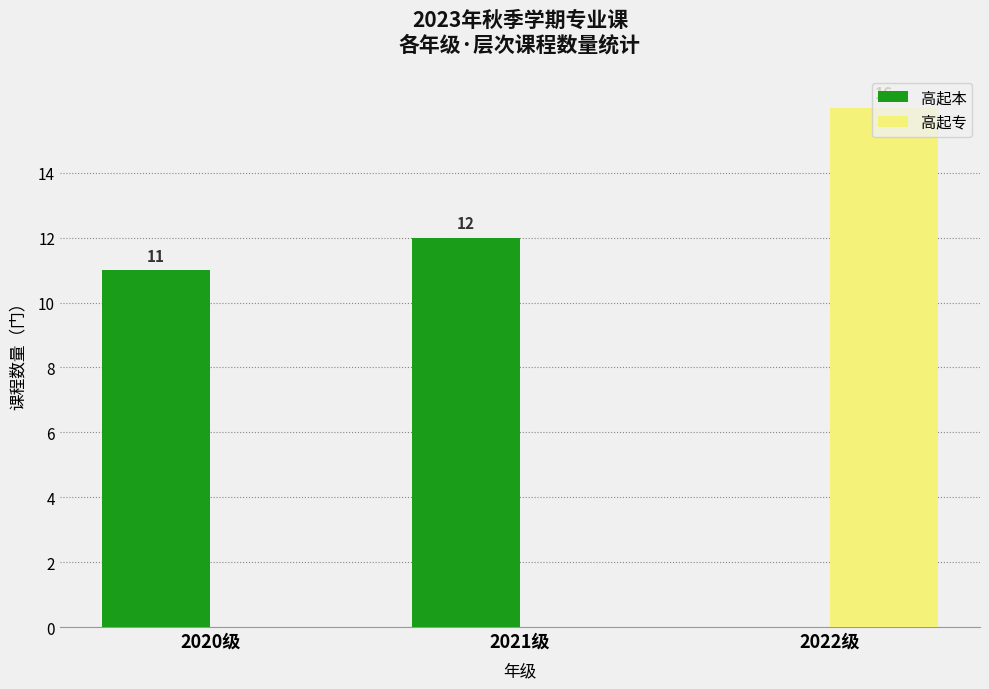

Which series changed the most between 2021级 and 2022级?

高起专